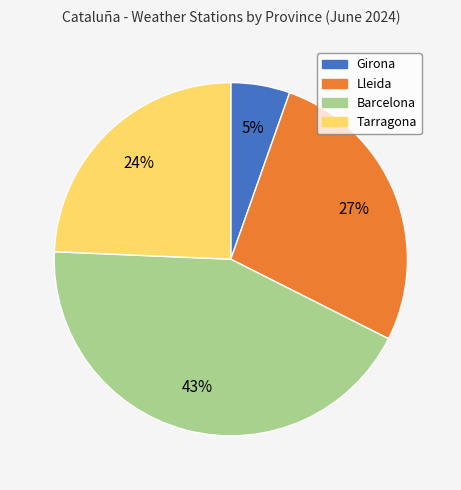

To the nearest percent, what percentage of the pie is Tarragona?

24%